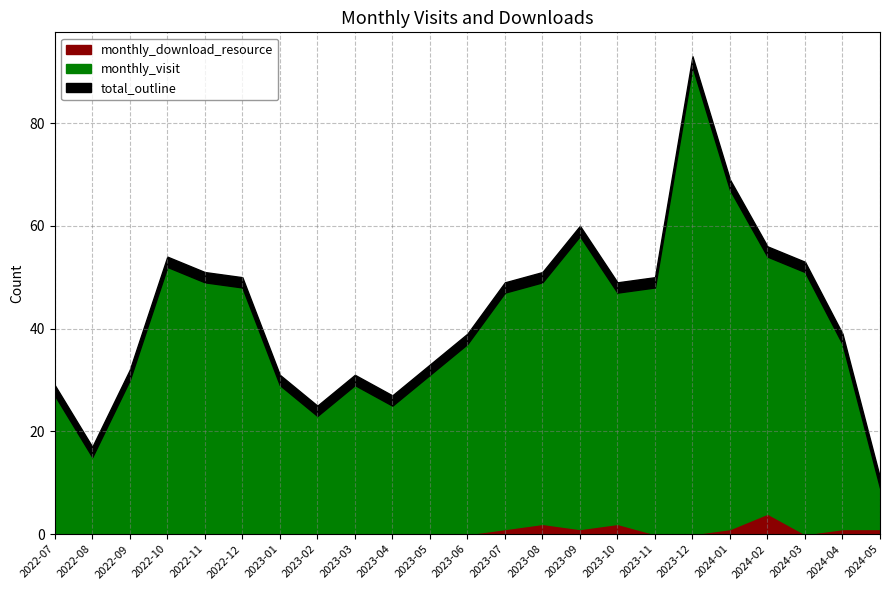

What is the difference between the highest and lowest values at 2023-10?

43